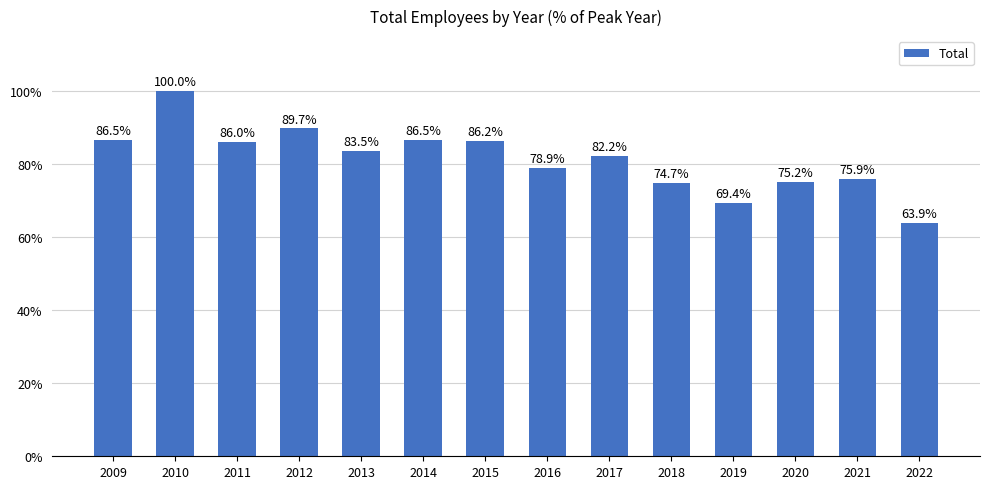

Where is the data nearest to the value 81?

2017